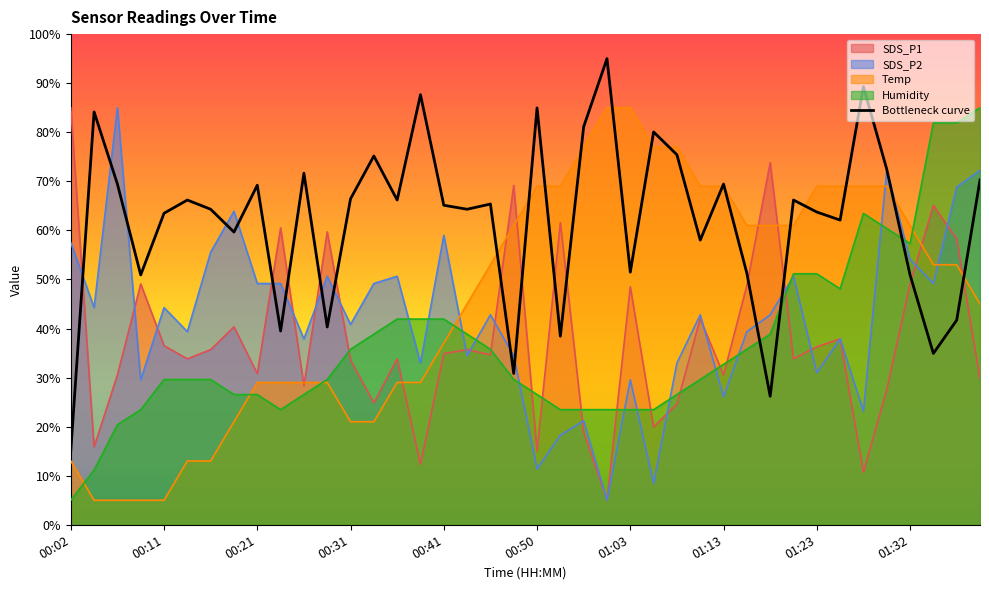

Read the value at 22.

81.1